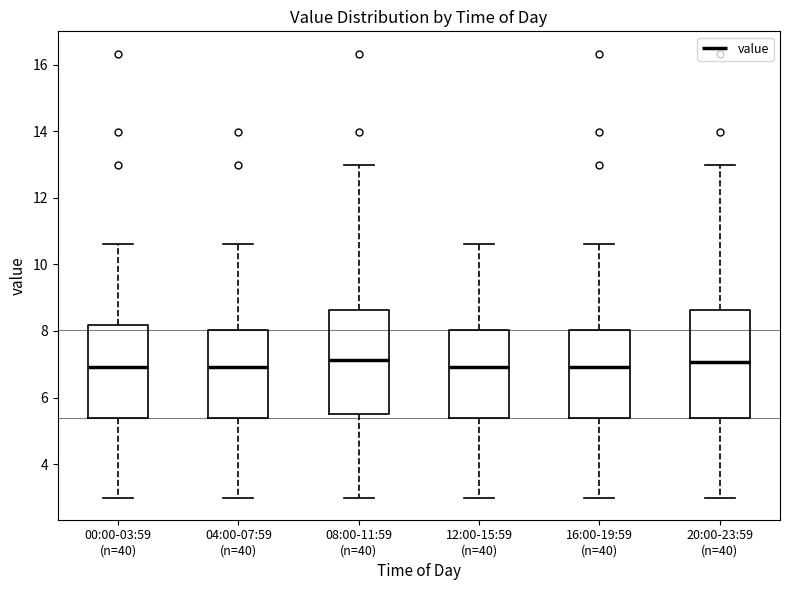

Reading left to right, transcribe this box plot: for each box, give where its median line is, the range the box spans, and where its two whiskers end, as read against the y-axis. The values are not printed on the chart, so give them approximately, as read against the axis.

00:00-03:59 (n=40): median 7.0, box 5.4 to 8.2, whiskers 3.0 to 10.6
04:00-07:59 (n=40): median 7.0, box 5.4 to 8.0, whiskers 3.0 to 10.6
08:00-11:59 (n=40): median 7.2, box 5.6 to 8.6, whiskers 3.0 to 13.0
12:00-15:59 (n=40): median 7.0, box 5.4 to 8.0, whiskers 3.0 to 10.6
16:00-19:59 (n=40): median 7.0, box 5.4 to 8.0, whiskers 3.0 to 10.6
20:00-23:59 (n=40): median 7.0, box 5.4 to 8.6, whiskers 3.0 to 13.0